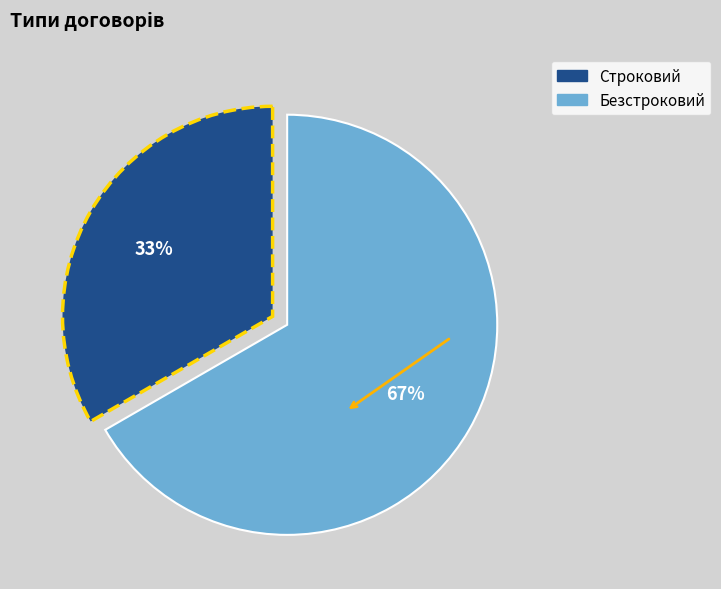

What is the majority slice?

Безстроковий